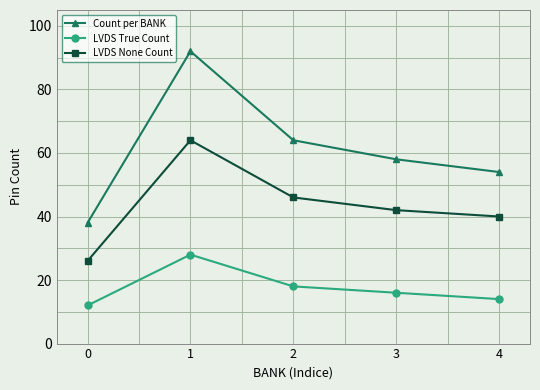

What is the value of the Count per BANK point at the 3rd from the left?

64